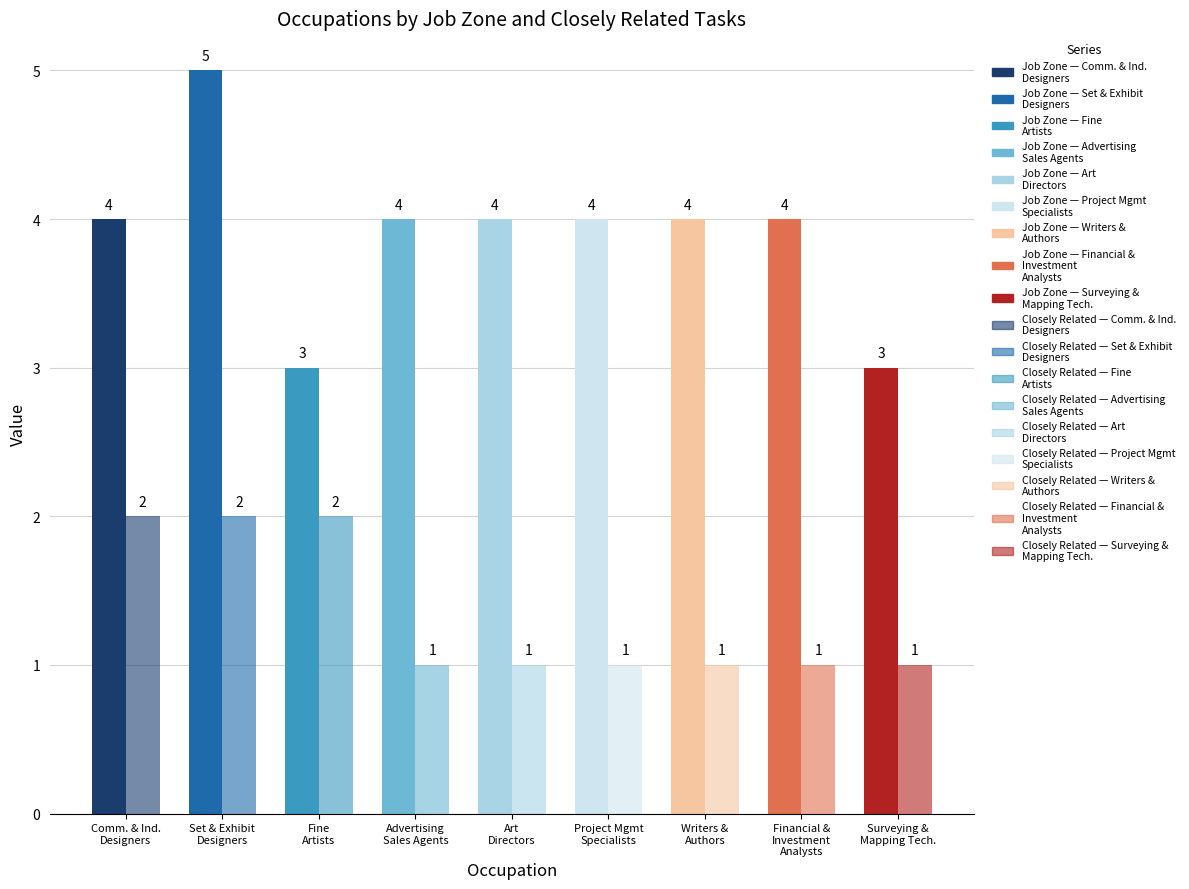

Reading left to right, what are all the values shown in this chart?

Job Zone: 4	5	3	4	4	4	4	4	3
Closely Related Tasks: 2	2	2	1	1	1	1	1	1